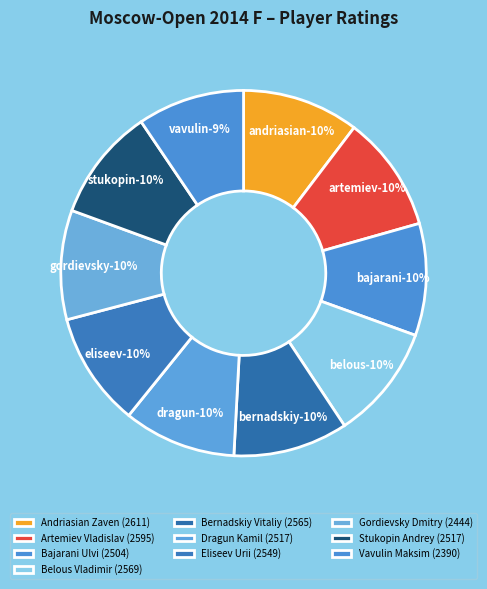

How many segments does this pie chart have?

10